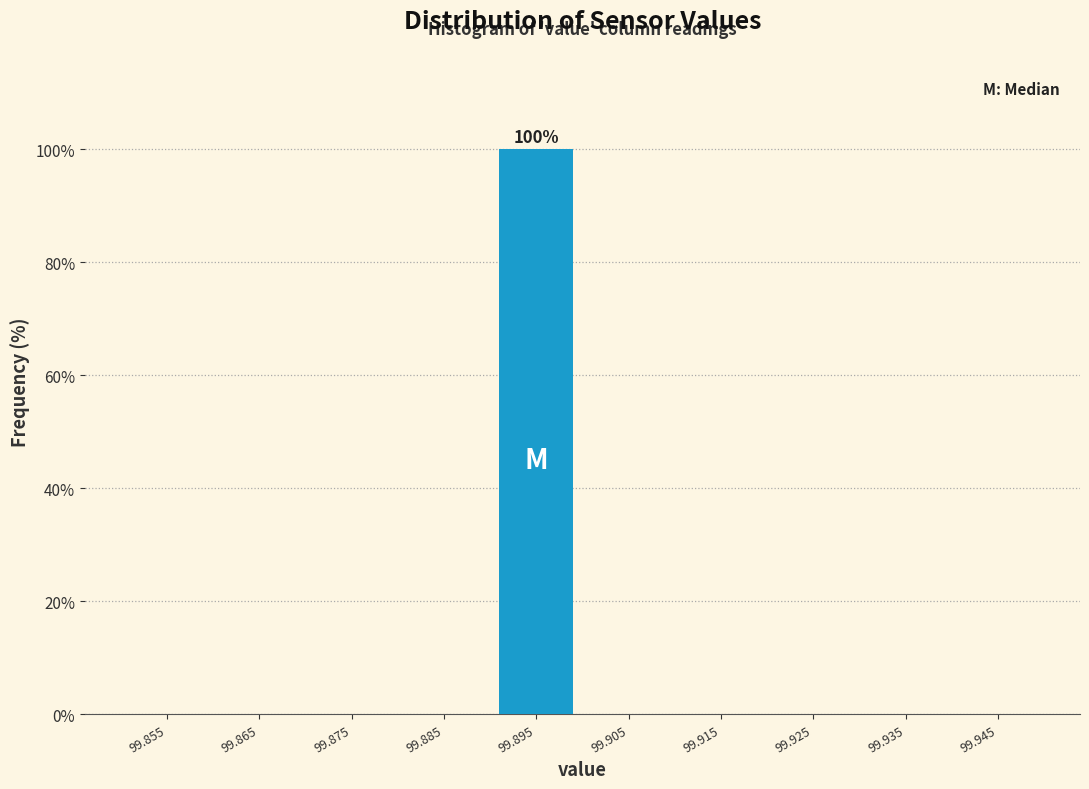

Over which range of the x-axis is the bar tallest?

99.89 to 99.90